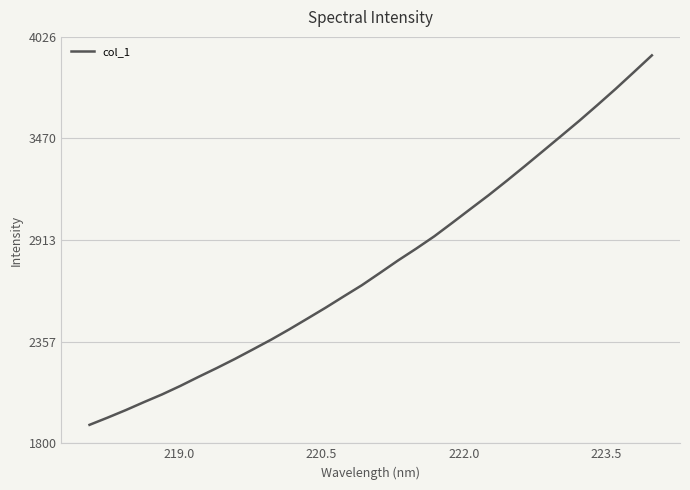

What is the minimum value shown in the chart?

1901.6